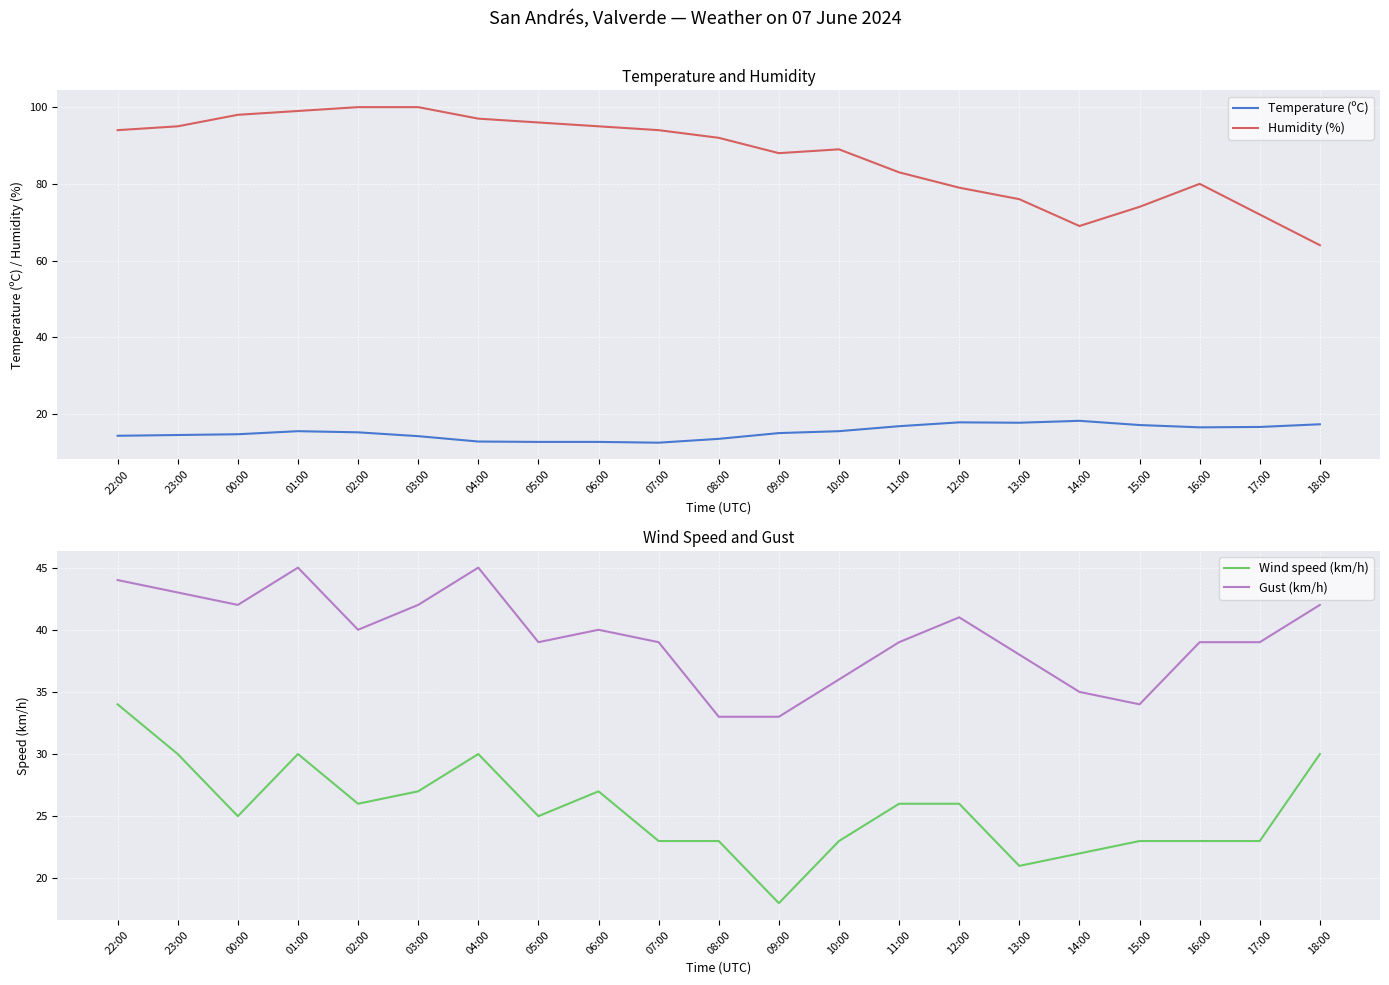

What is the label of the 12th point from the left?

09:00